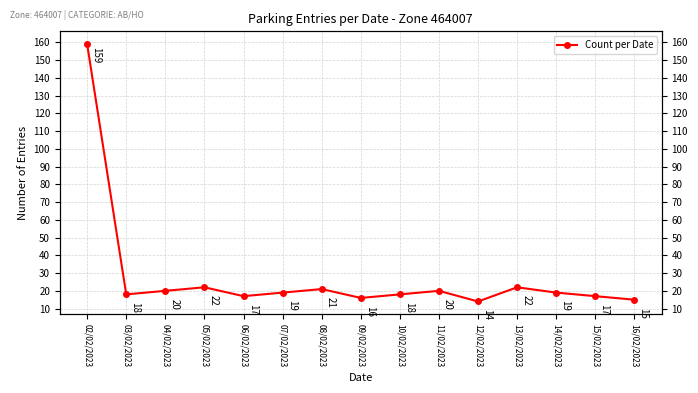

Reading left to right, what are all the values shown in this chart?

02/02/2023=159	03/02/2023=18	04/02/2023=20	05/02/2023=22	06/02/2023=17	07/02/2023=19	08/02/2023=21	09/02/2023=16	10/02/2023=18	11/02/2023=20	12/02/2023=14	13/02/2023=22	14/02/2023=19	15/02/2023=17	16/02/2023=15